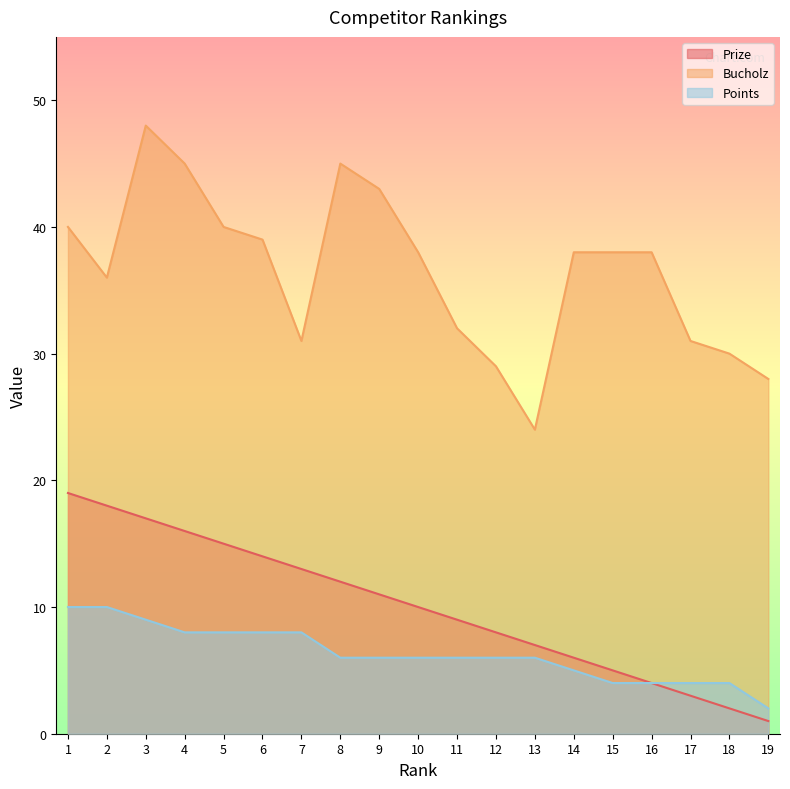

How many series are shown in this chart?

3